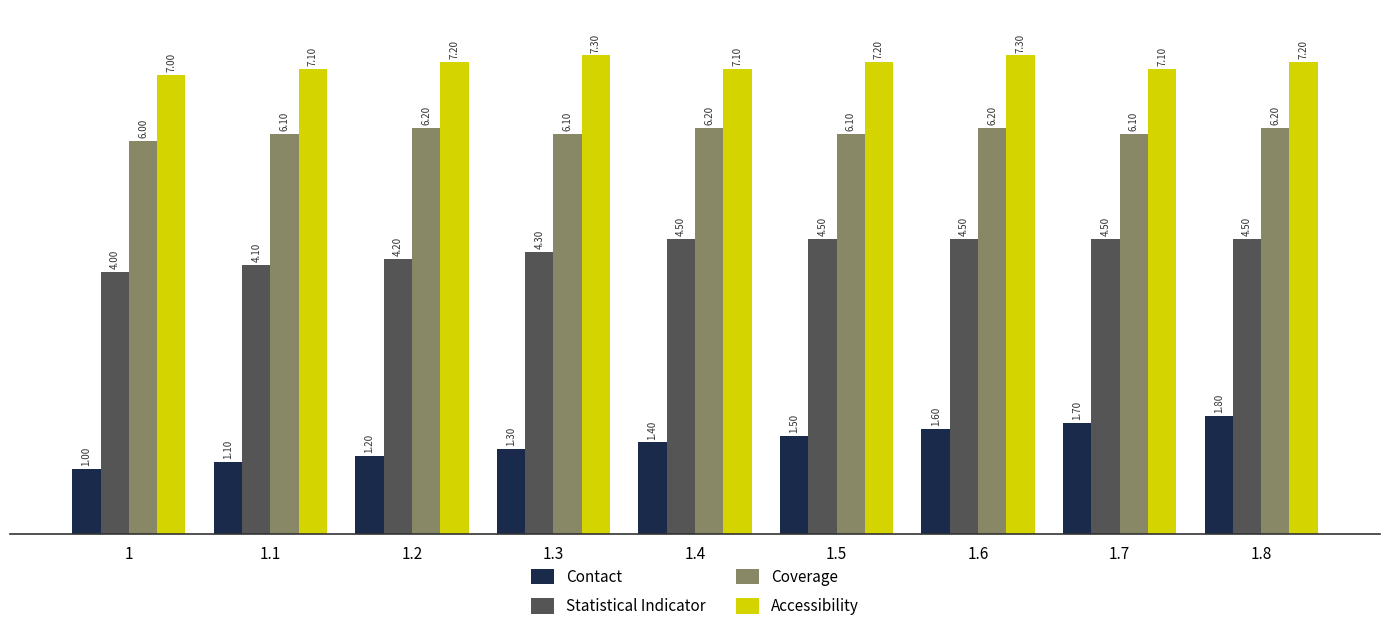

How many bars are there in total?

36